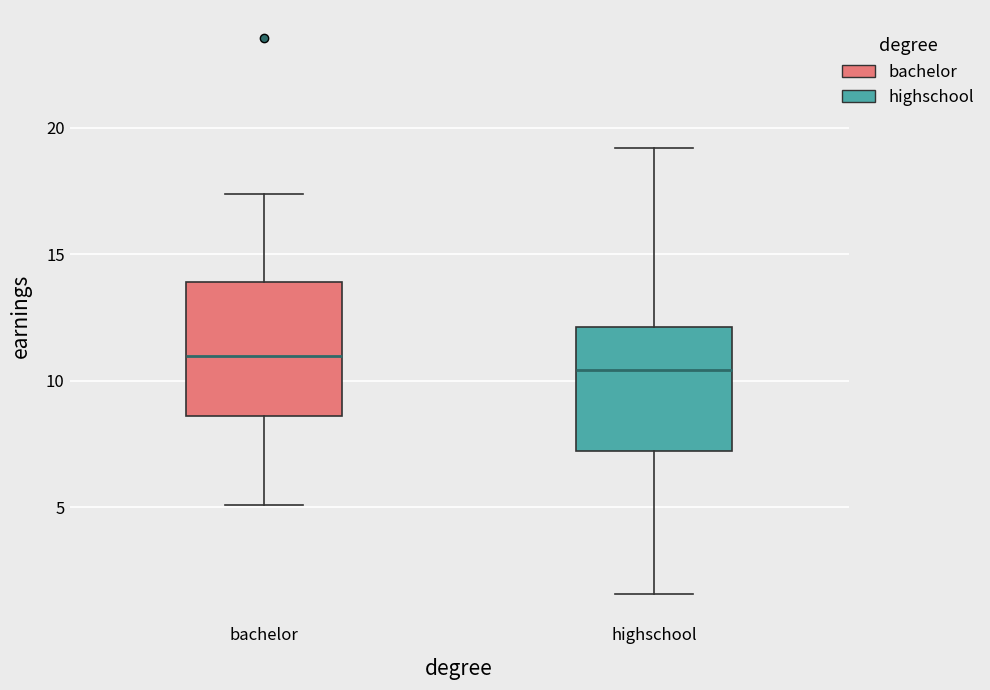

Reading left to right, read every box against the y-axis: the position of its median line, the range the box covers, and the ends of its whiskers. The values are not printed on the chart, so give them approximately, as read against the axis.

bachelor: median 11.0, box 8.5 to 14.0, whiskers 5.0 to 17.5
highschool: median 10.5, box 7.0 to 12.0, whiskers 1.5 to 19.0